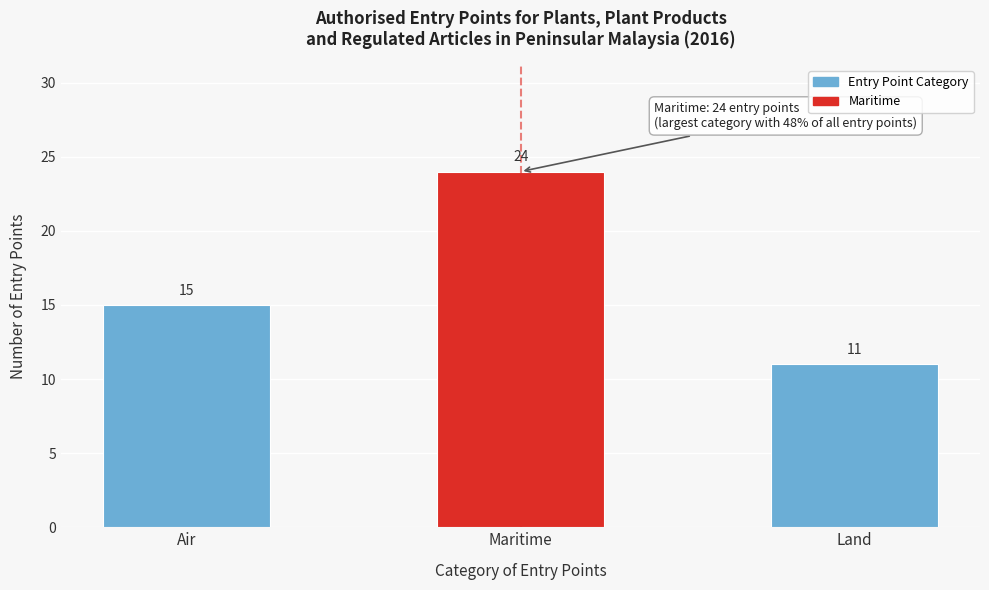

Reading left to right, what are all the values shown in this chart?

Air=15	Maritime=24	Land=11